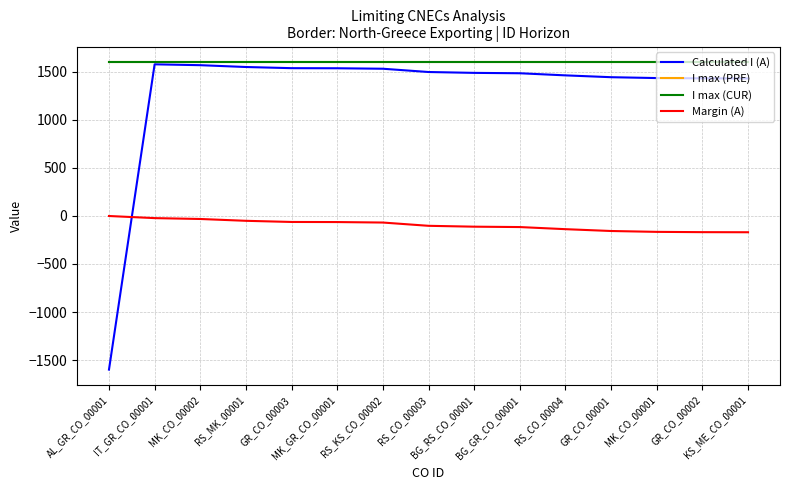

Is this an area chart (filled region under the line)?

No